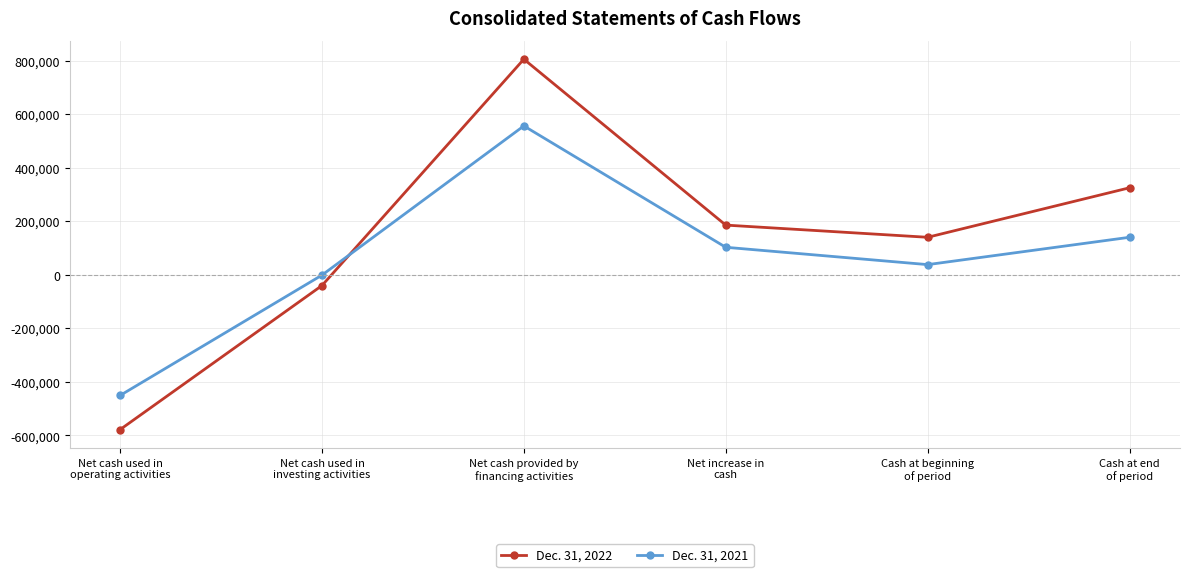

How many data points does each series have?

6